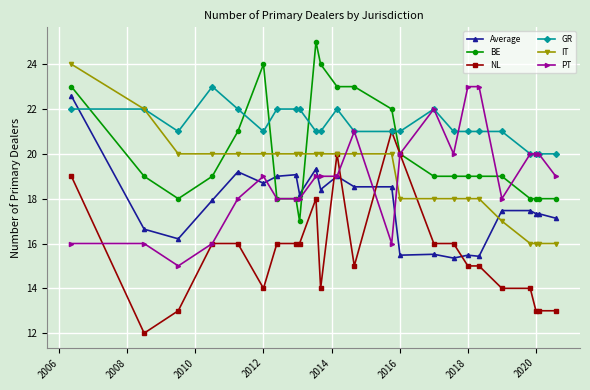

What is the maximum value for BE?

25.0